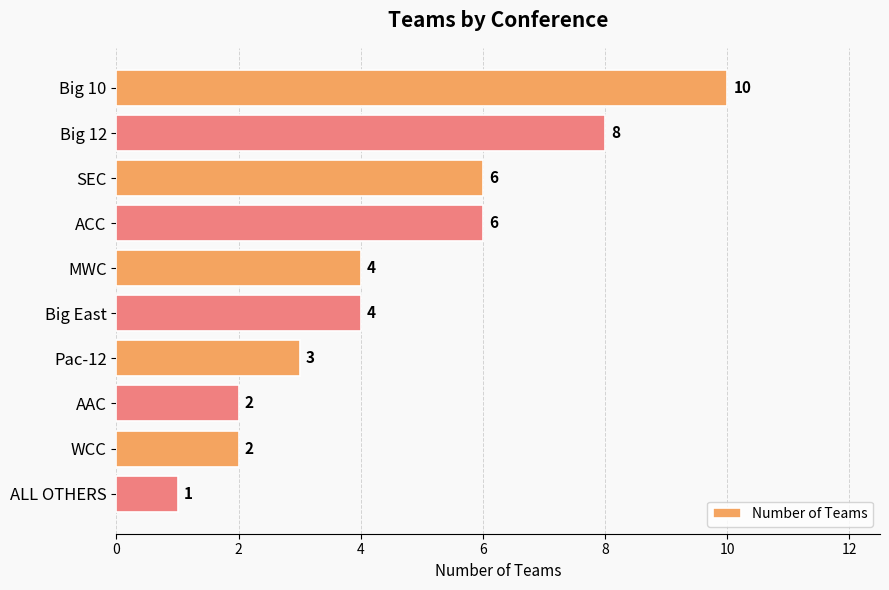

Which has a higher value, ACC or Big 12?

Big 12